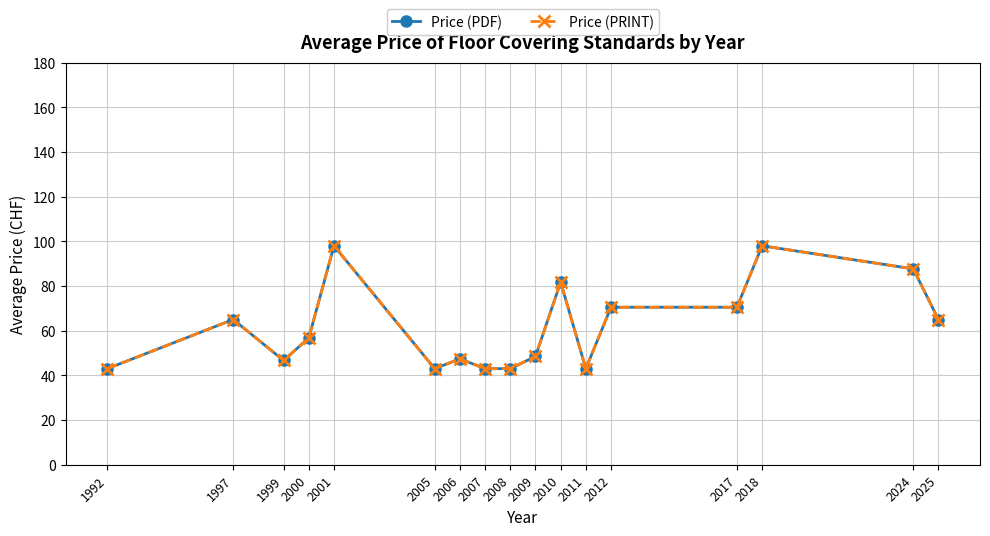

Is this an area chart (filled region under the line)?

No